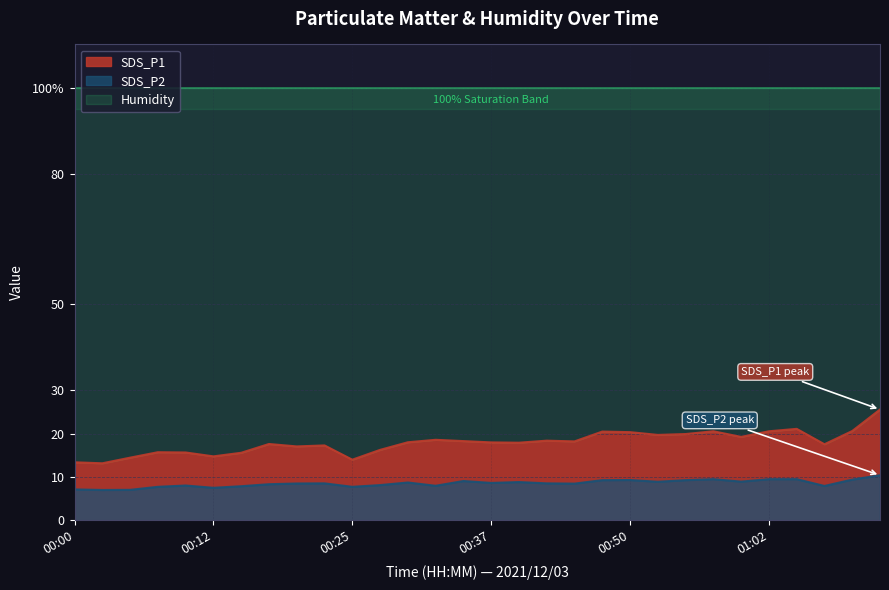

What is the sum of all SDS_P1 values?

538.4